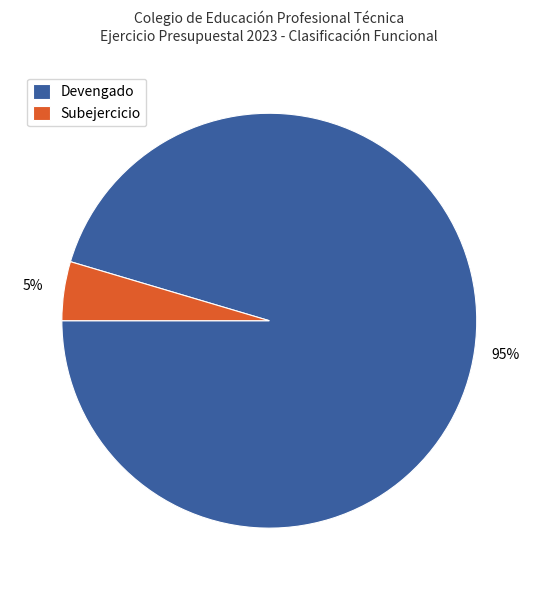

Does any single category account for the majority?

Yes